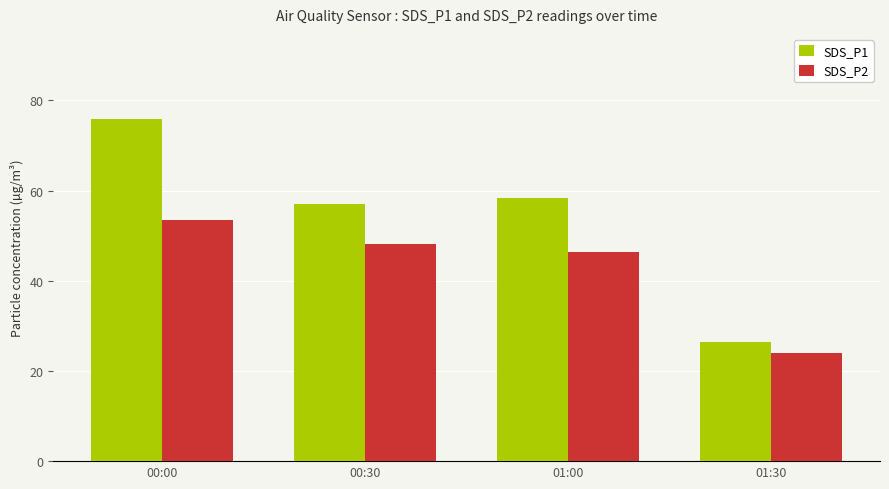

List the series in order of their peak value, lowest first.

SDS_P2, SDS_P1